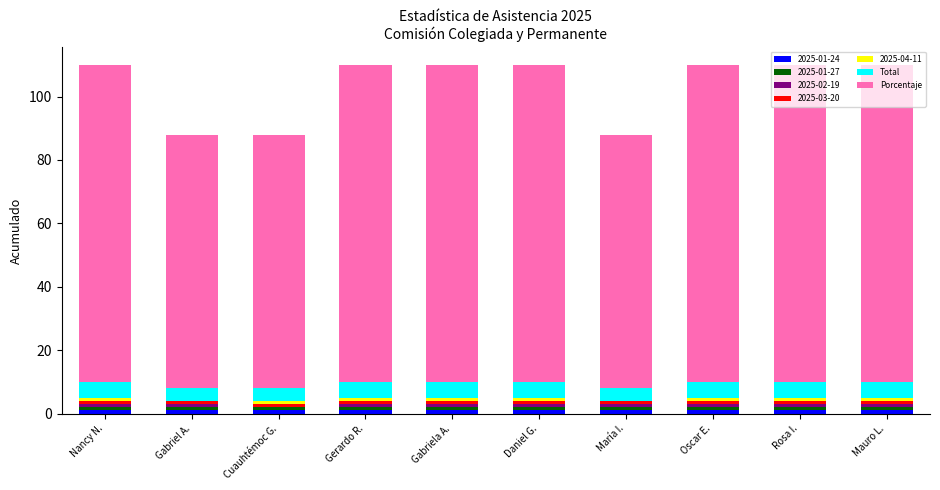

Does the chart contain stacked bars?

Yes